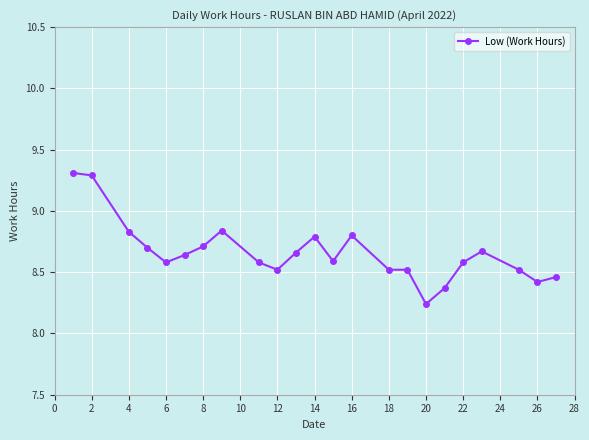

What is the difference between the second highest and second lowest values?

0.9